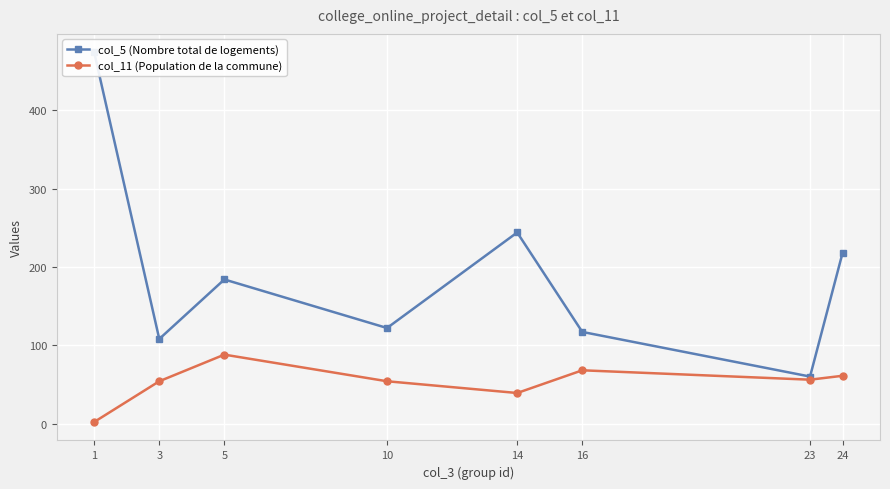

How many interior local peaks does the col_11 (Population de la commune) series have?

2